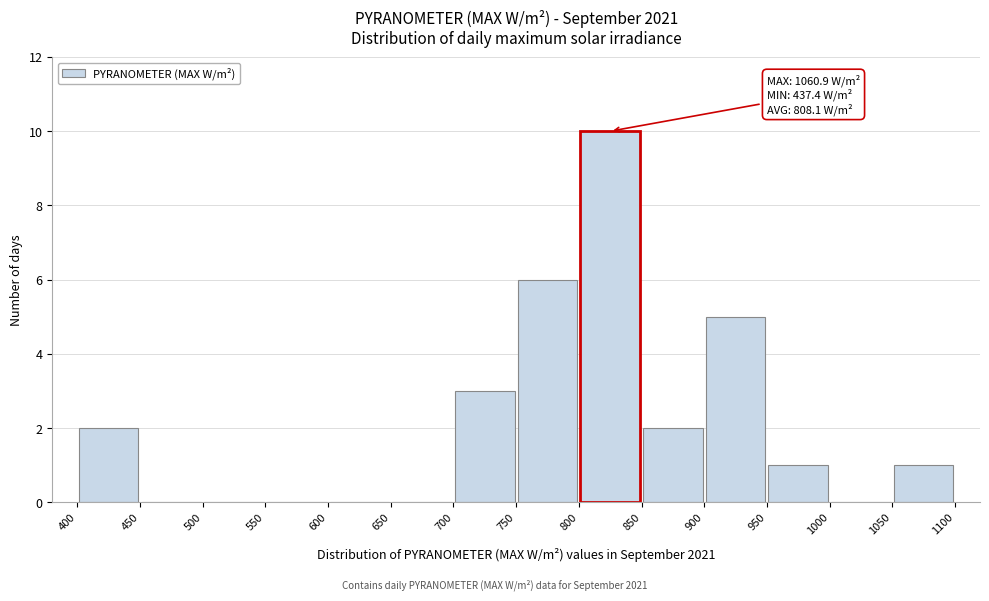

Over which range of the x-axis is the bar tallest?

800 to 850